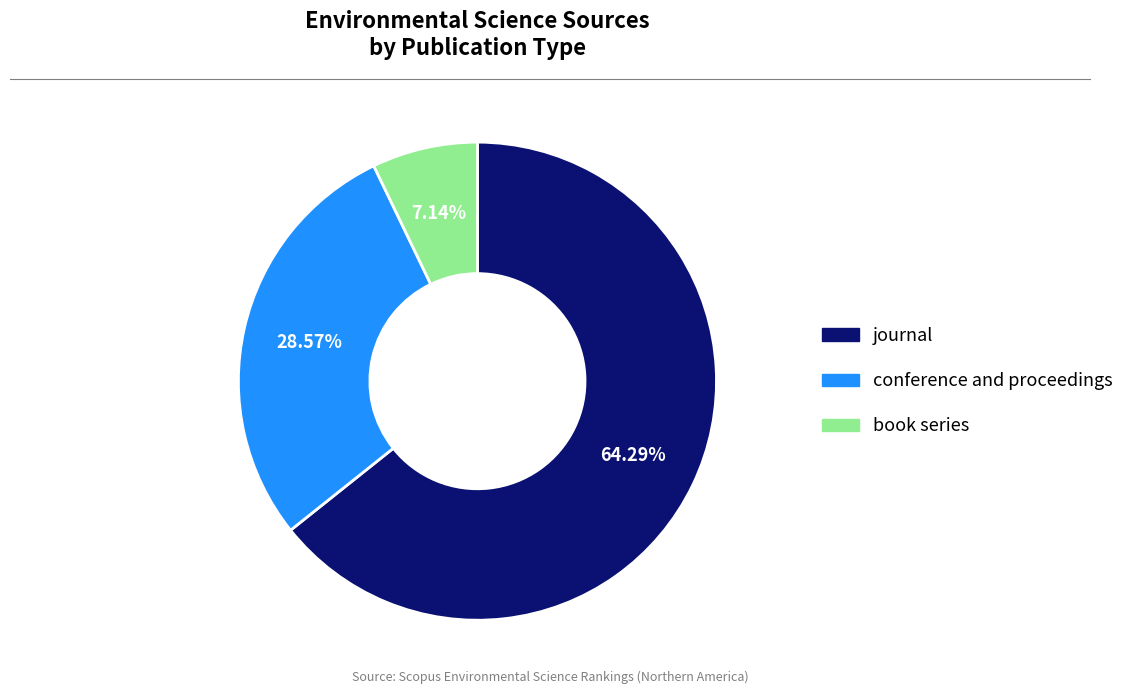

Which category has the smallest portion of the pie?

book series